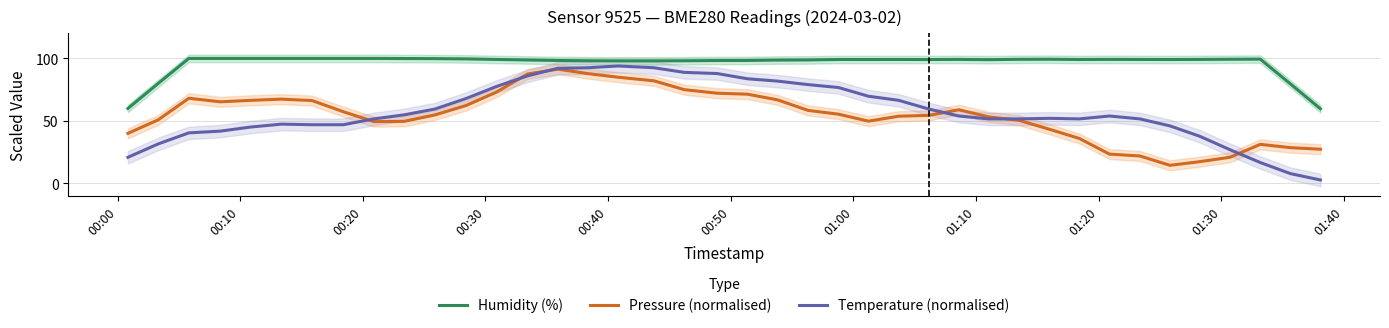

What is the minimum value for Temperature (normalised)?

2.8